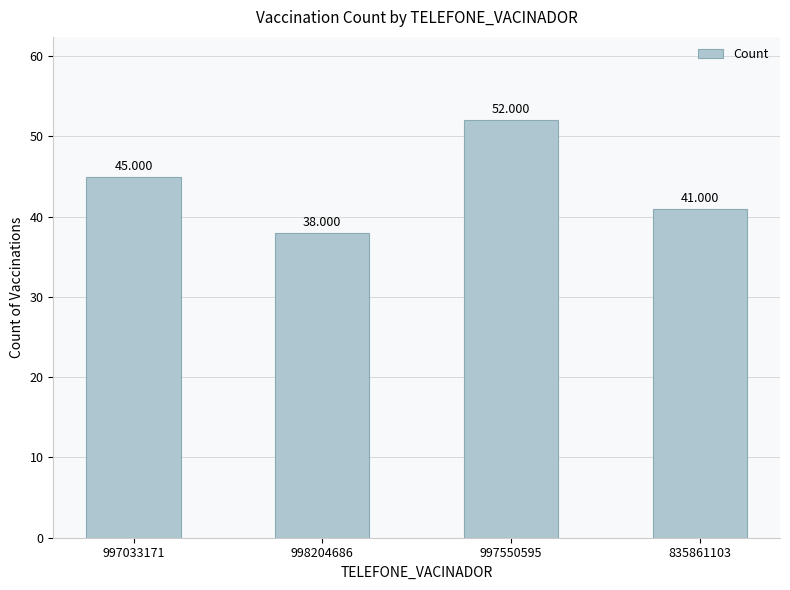

Are the bars horizontal?

No